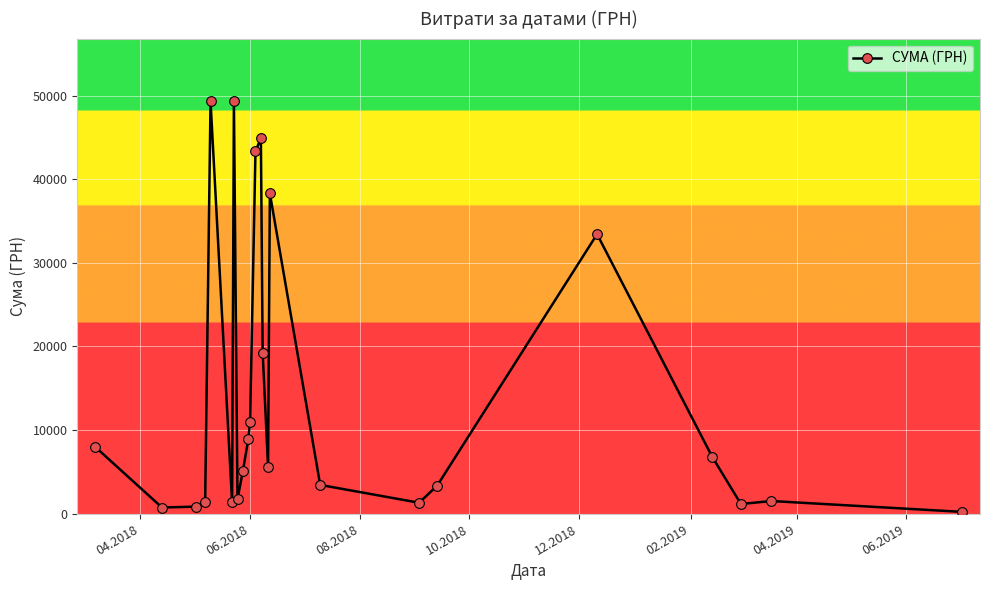

What is the value of the 7th point from the left?

49403.3